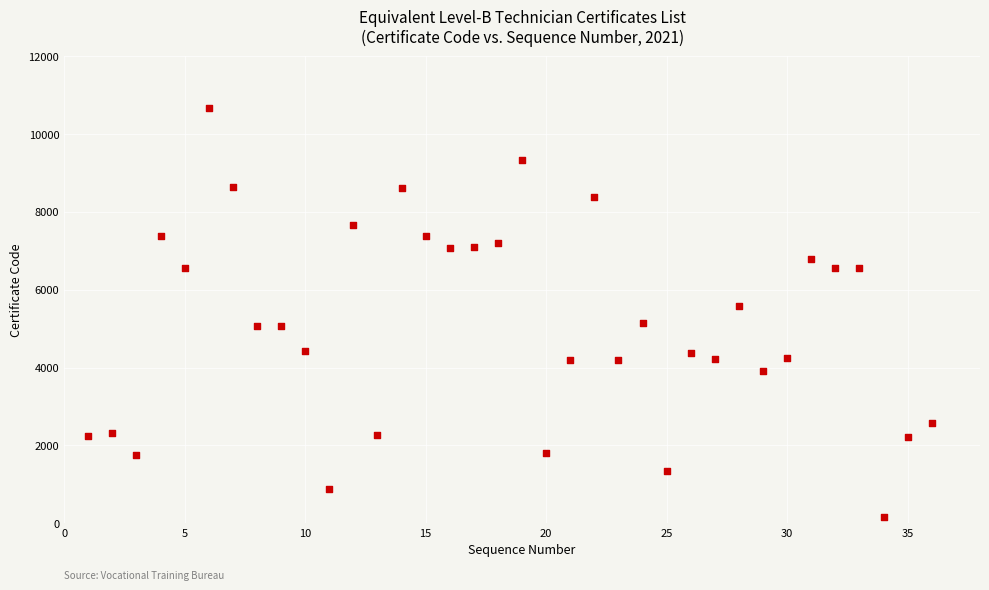

What is the range of X values (max minus min)?

35